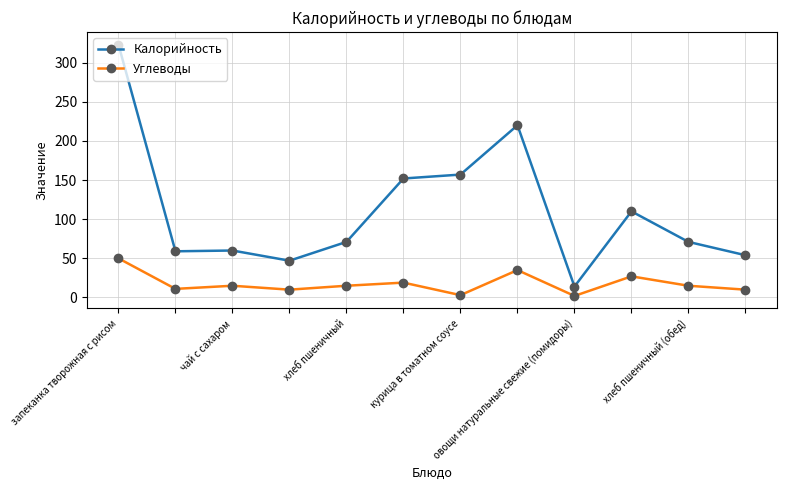

What is the maximum value shown in the chart?

323